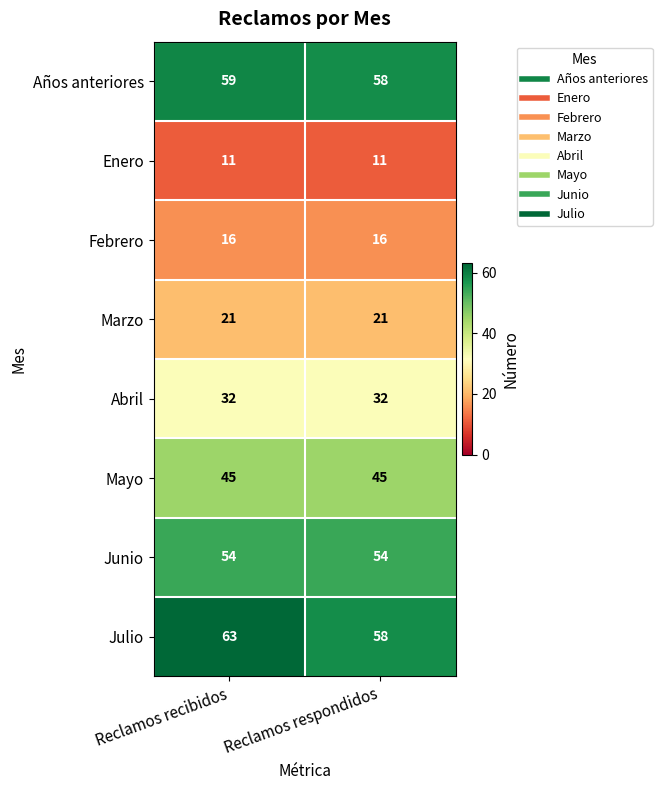

The value of Julio at Reclamos respondidos is 12. True or false?

False